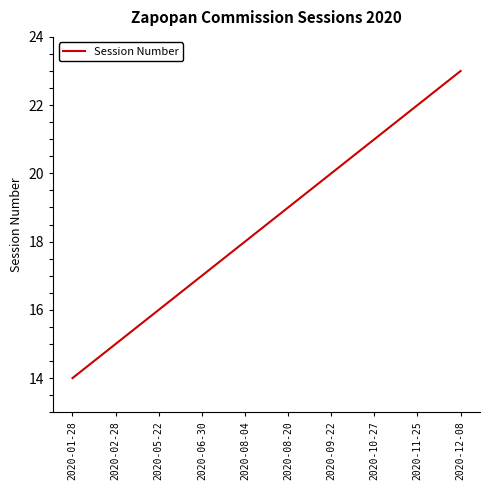

What position from the right is 2020-12-08?

1